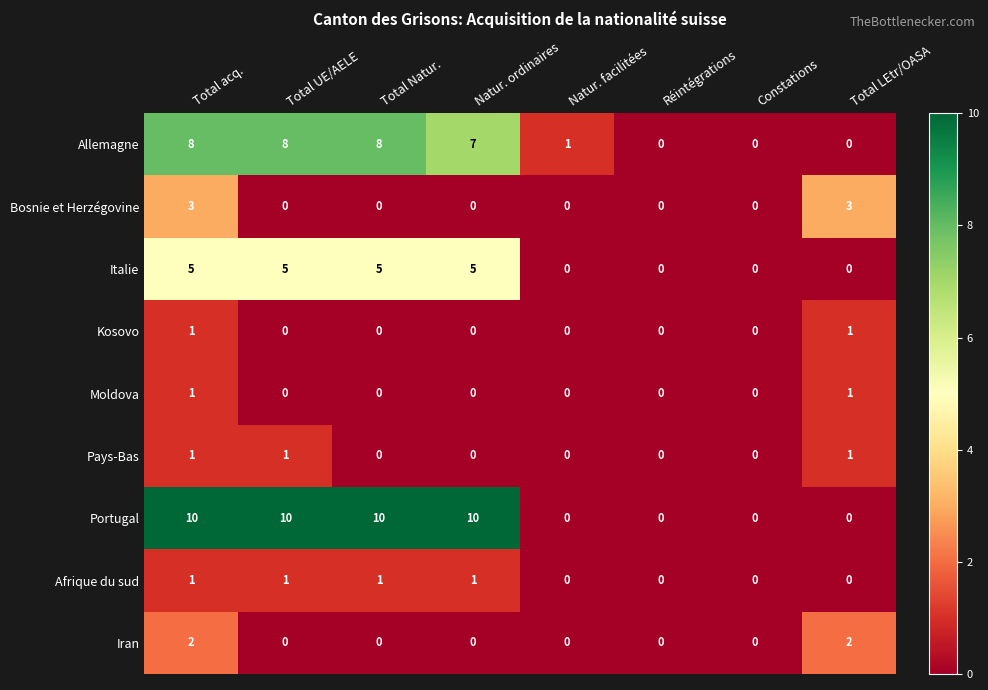

How many series are shown in this chart?

9